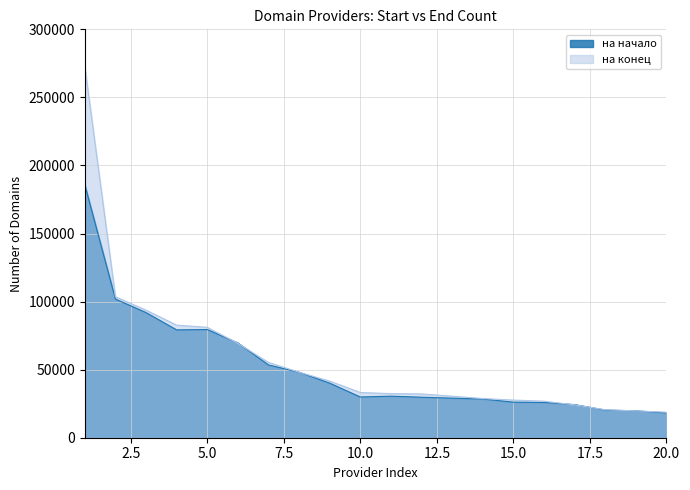

In на начало, how many points are lower than both neighbors (excluding endpoints)?

2